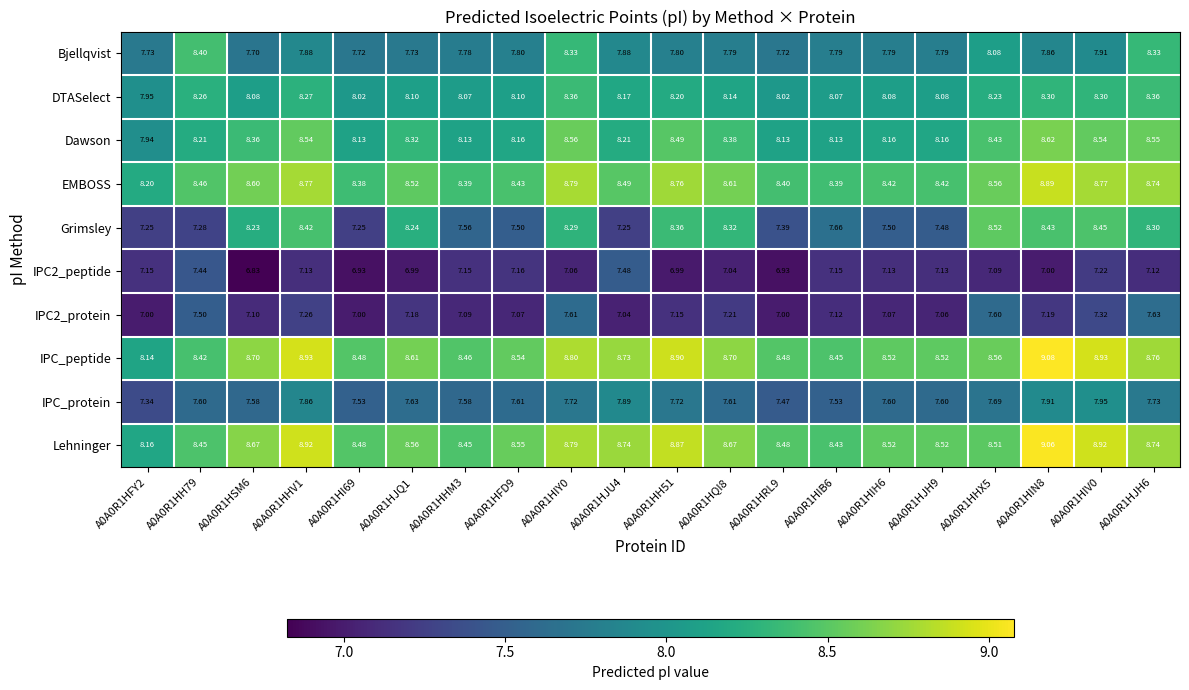

Which series changed the most between A0A0R1HIB6 and A0A0R1HIH6?

Grimsley